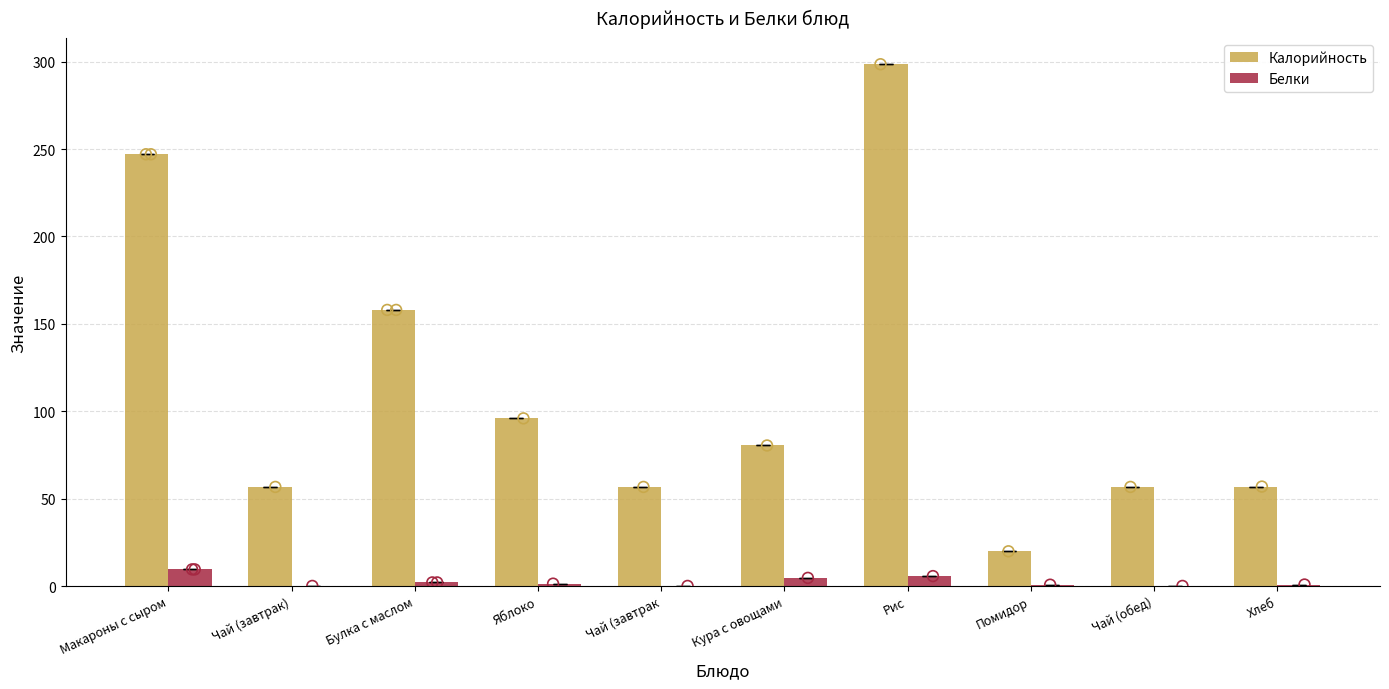

Which series has the largest Y range (max minus min)?

Калорийность